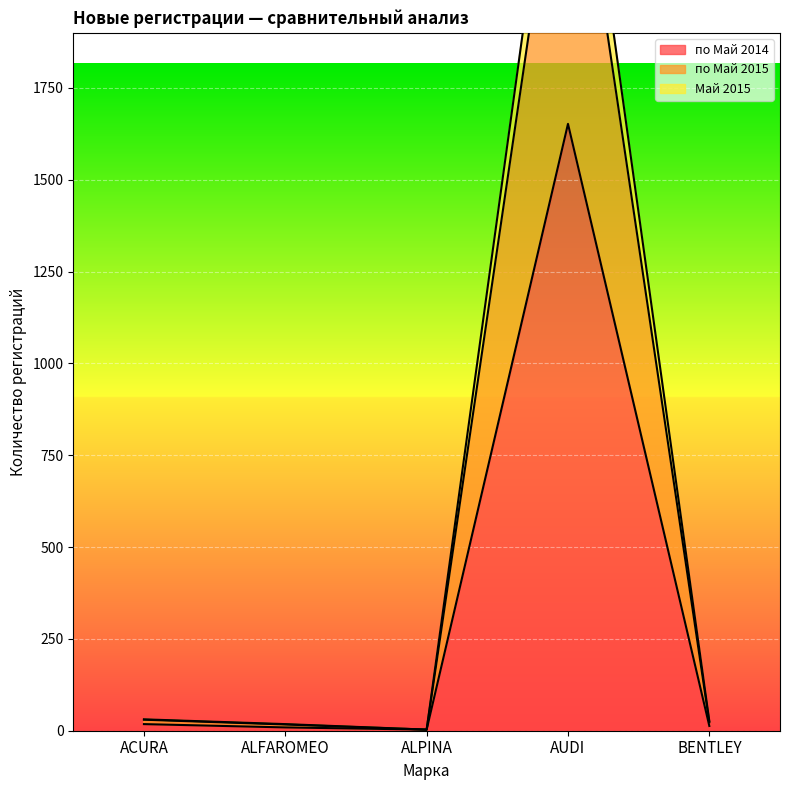

What is the maximum value for по Май 2015?

2792